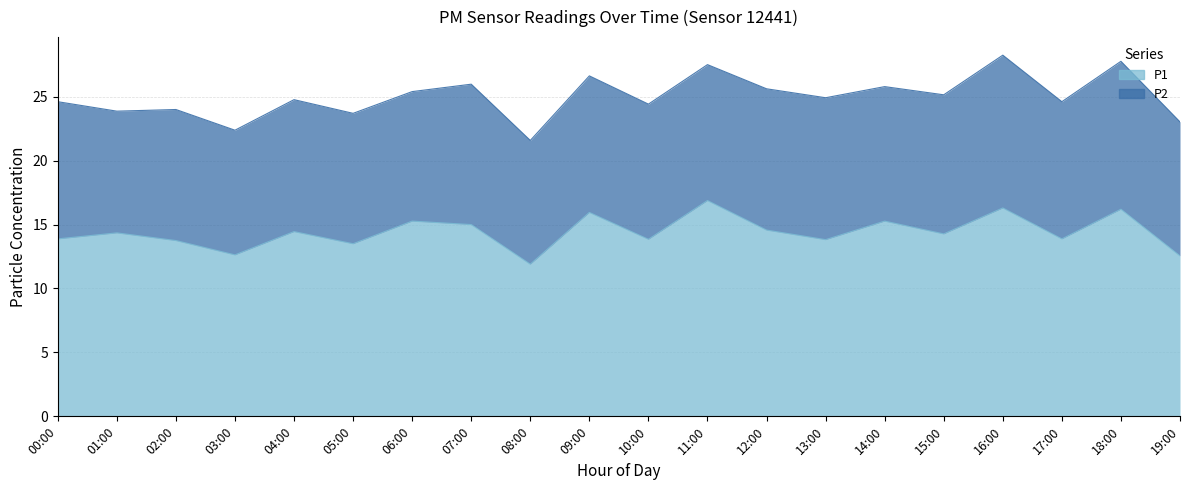

How many interior local peaks (higher than both neighbors) does the data have?

8